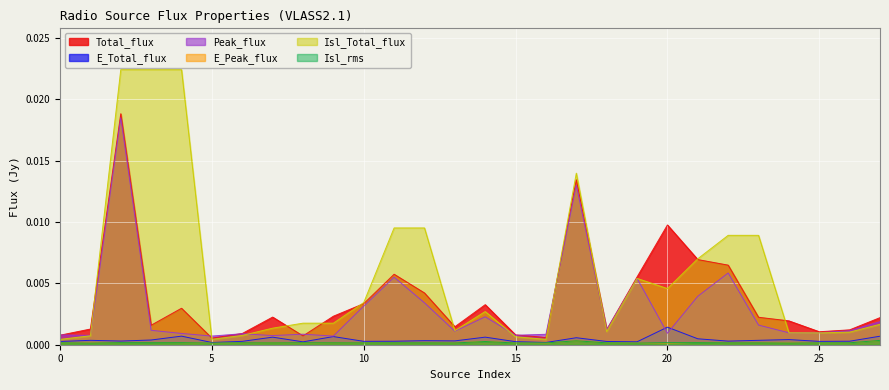

Reading left to right, what are all the values shown in this chart?

Total_flux: 0=0.0	1=0.0	2=0.0	3=0.0	4=0.0	5=0.0	6=0.0	7=0.0	8=0.0	9=0.0	10=0.0	11=0.0	12=0.0	13=0.0	14=0.0	15=0.0	16=0.0	17=0.0	18=0.0	19=0.0	20=0.0	21=0.0	22=0.0	23=0.0	24=0.0	25=0.0	26=0.0	27=0.0
E_Total_flux: 0=0.0	1=0.0	2=0.0	3=0.0	4=0.0	5=0.0	6=0.0	7=0.0	8=0.0	9=0.0	10=0.0	11=0.0	12=0.0	13=0.0	14=0.0	15=0.0	16=0.0	17=0.0	18=0.0	19=0.0	20=0.0	21=0.0	22=0.0	23=0.0	24=0.0	25=0.0	26=0.0	27=0.0
Peak_flux: 0=0.0	1=0.0	2=0.0	3=0.0	4=0.0	5=0.0	6=0.0	7=0.0	8=0.0	9=0.0	10=0.0	11=0.0	12=0.0	13=0.0	14=0.0	15=0.0	16=0.0	17=0.0	18=0.0	19=0.0	20=0.0	21=0.0	22=0.0	23=0.0	24=0.0	25=0.0	26=0.0	27=0.0
E_Peak_flux: 0=0.0	1=0.0	2=0.0	3=0.0	4=0.0	5=0.0	6=0.0	7=0.0	8=0.0	9=0.0	10=0.0	11=0.0	12=0.0	13=0.0	14=0.0	15=0.0	16=0.0	17=0.0	18=0.0	19=0.0	20=0.0	21=0.0	22=0.0	23=0.0	24=0.0	25=0.0	26=0.0	27=0.0
Isl_Total_flux: 0=0.0	1=0.0	2=0.0	3=0.0	4=0.0	5=0.0	6=0.0	7=0.0	8=0.0	9=0.0	10=0.0	11=0.0	12=0.0	13=0.0	14=0.0	15=0.0	16=0.0	17=0.0	18=0.0	19=0.0	20=0.0	21=0.0	22=0.0	23=0.0	24=0.0	25=0.0	26=0.0	27=0.0
Isl_rms: 0=0.0	1=0.0	2=0.0	3=0.0	4=0.0	5=0.0	6=0.0	7=0.0	8=0.0	9=0.0	10=0.0	11=0.0	12=0.0	13=0.0	14=0.0	15=0.0	16=0.0	17=0.0	18=0.0	19=0.0	20=0.0	21=0.0	22=0.0	23=0.0	24=0.0	25=0.0	26=0.0	27=0.0